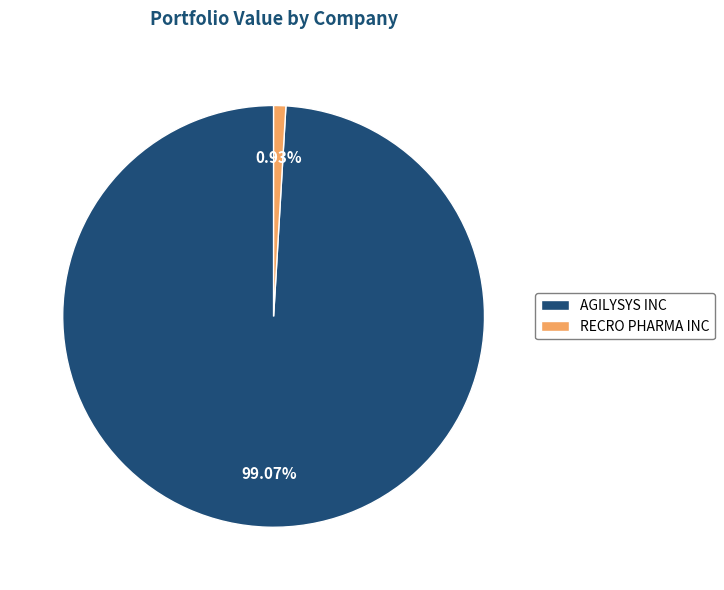

To the nearest percent, what is the difference between the largest and smallest slice percentages?

98%